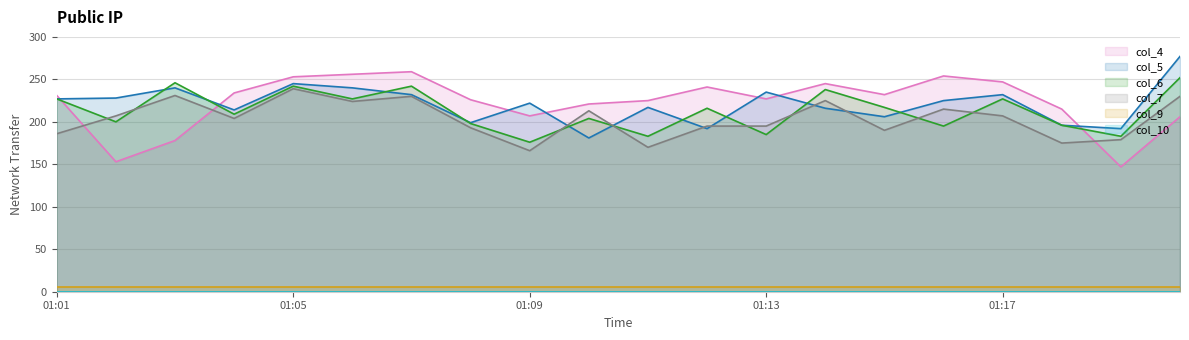

Is it true that col_5 equals 93 at 01:09?

False